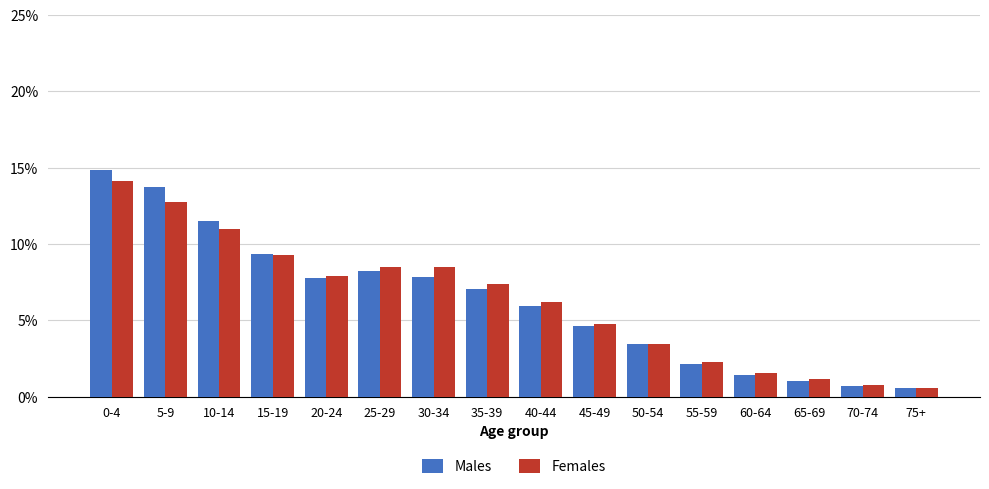

What is the total value across all series at 70-74?

1.4